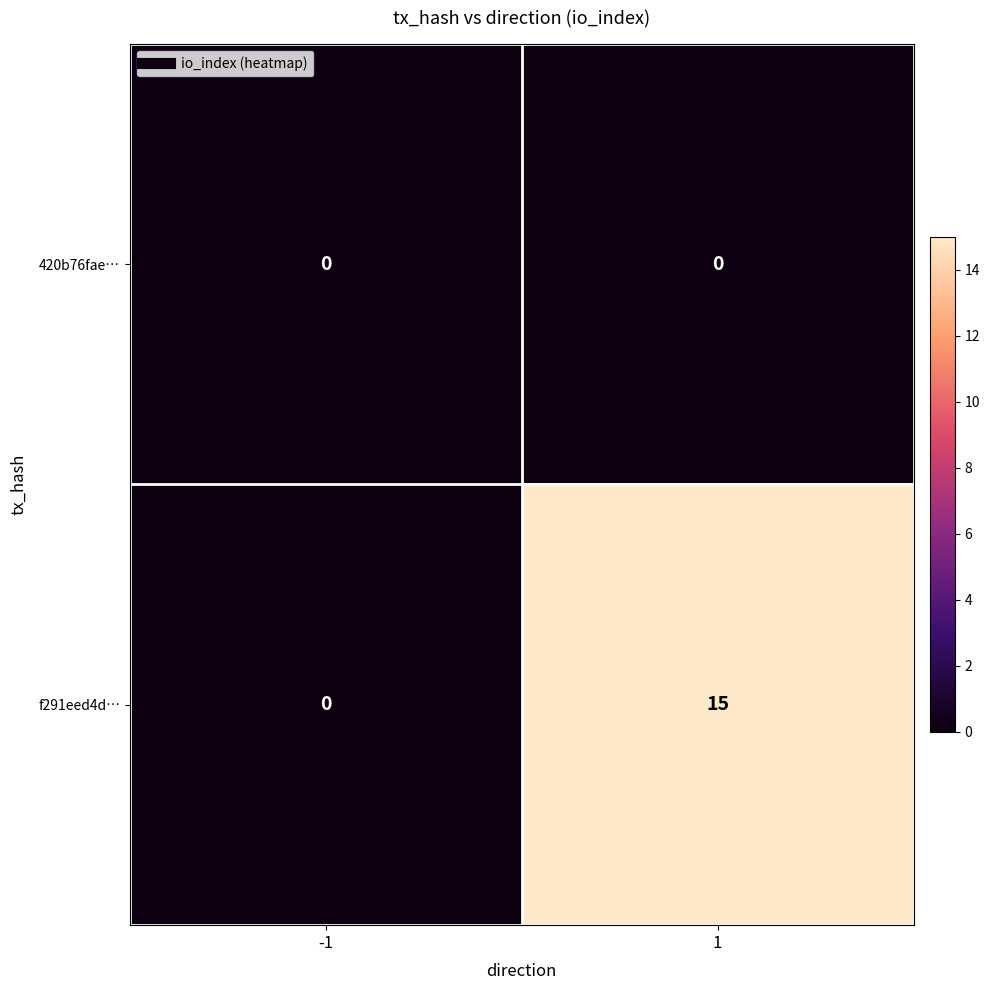

At how many categories does at least one series exceed 5?

1